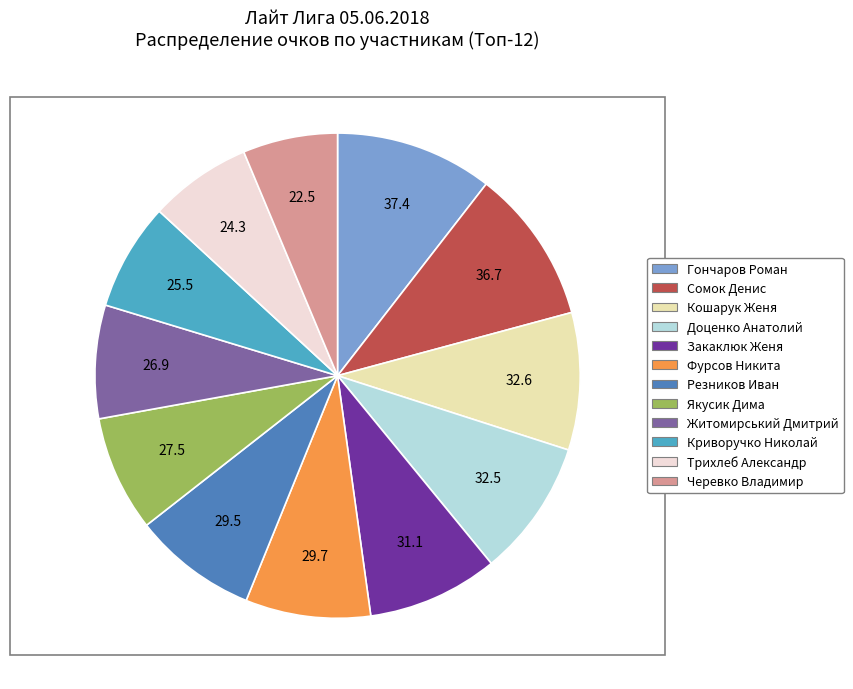

What is the smallest slice in the pie chart?

Черевко Владимир